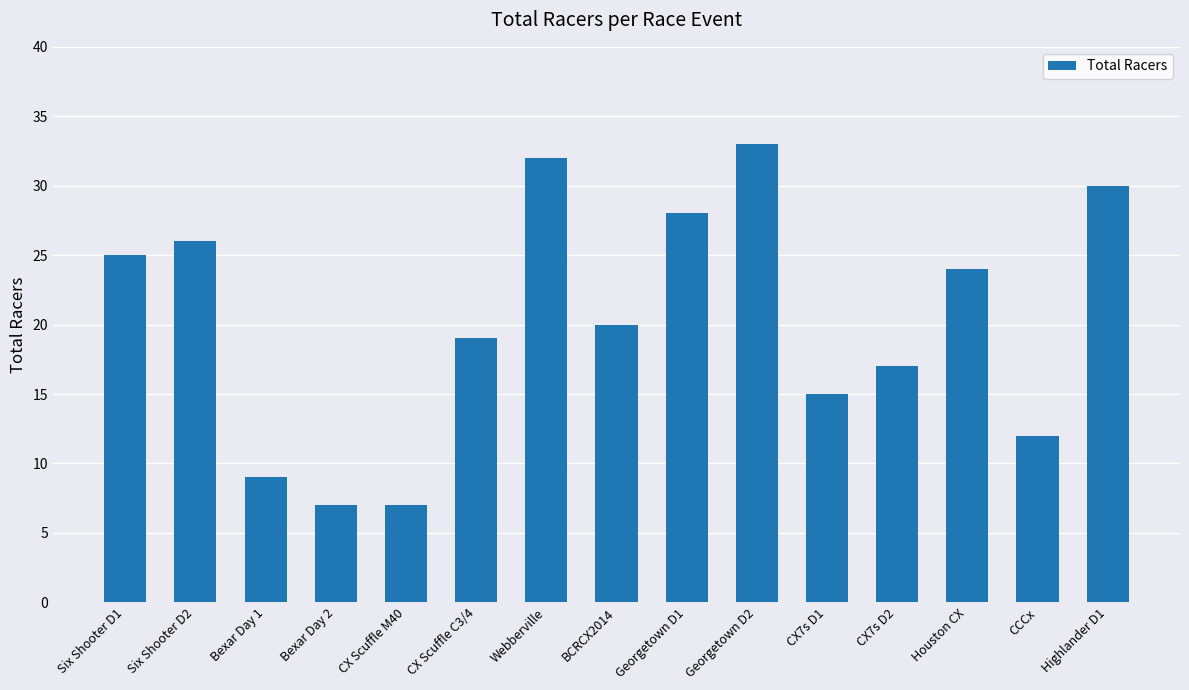

Reading left to right, transcribe all the data shown in this chart.

25	26	9	7	7	19	32	20	28	33	15	17	24	12	30